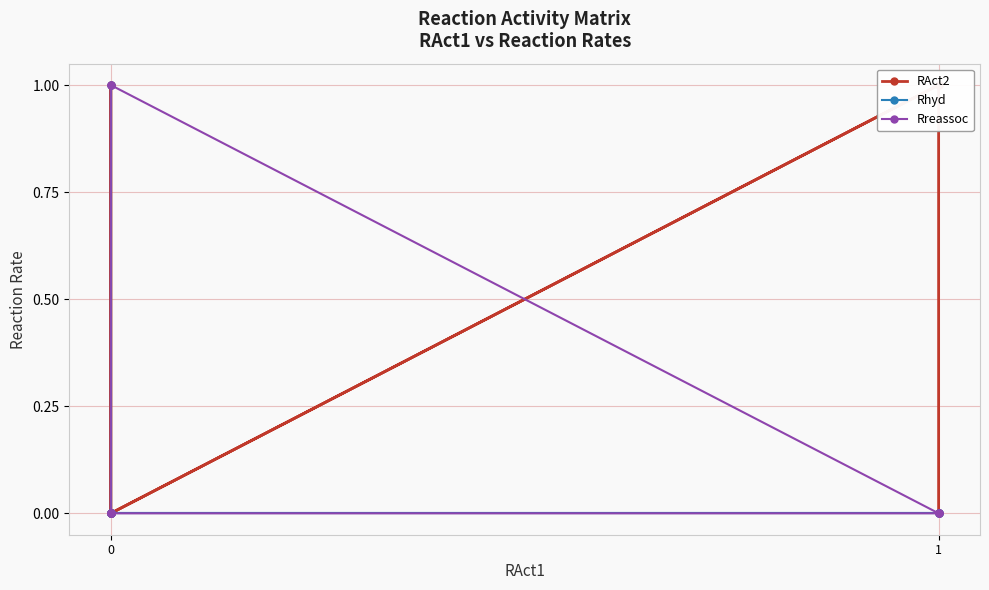

Rank the series by their maximum value, from lowest to highest.

RAct2, Rhyd, Rreassoc